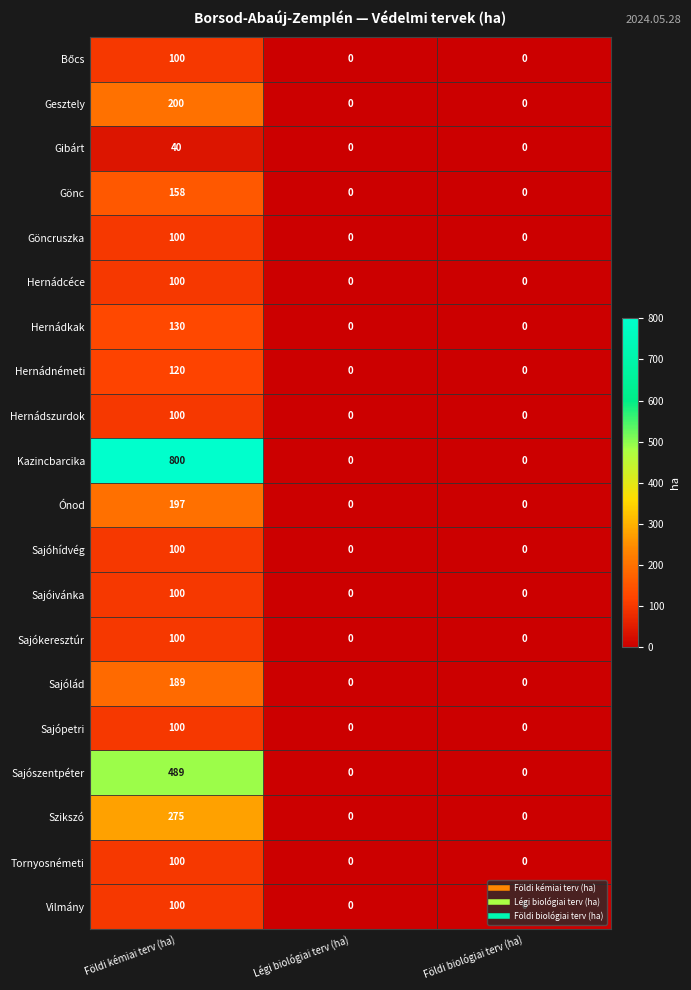

How many series are shown in this chart?

20